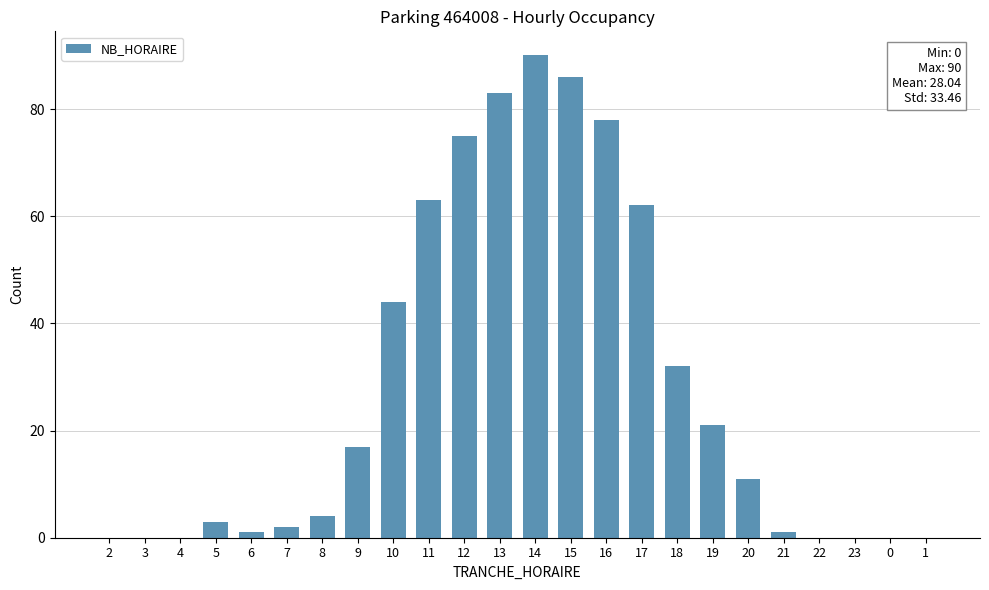

Approximately how many times larger is the value at 9 compared to 11?

0.3